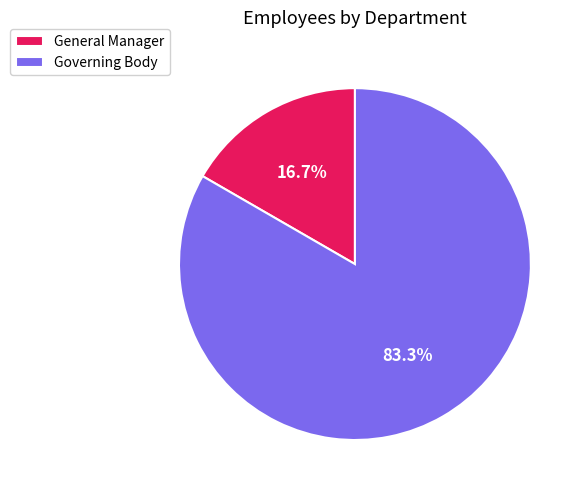

Which slice is the largest?

Governing Body